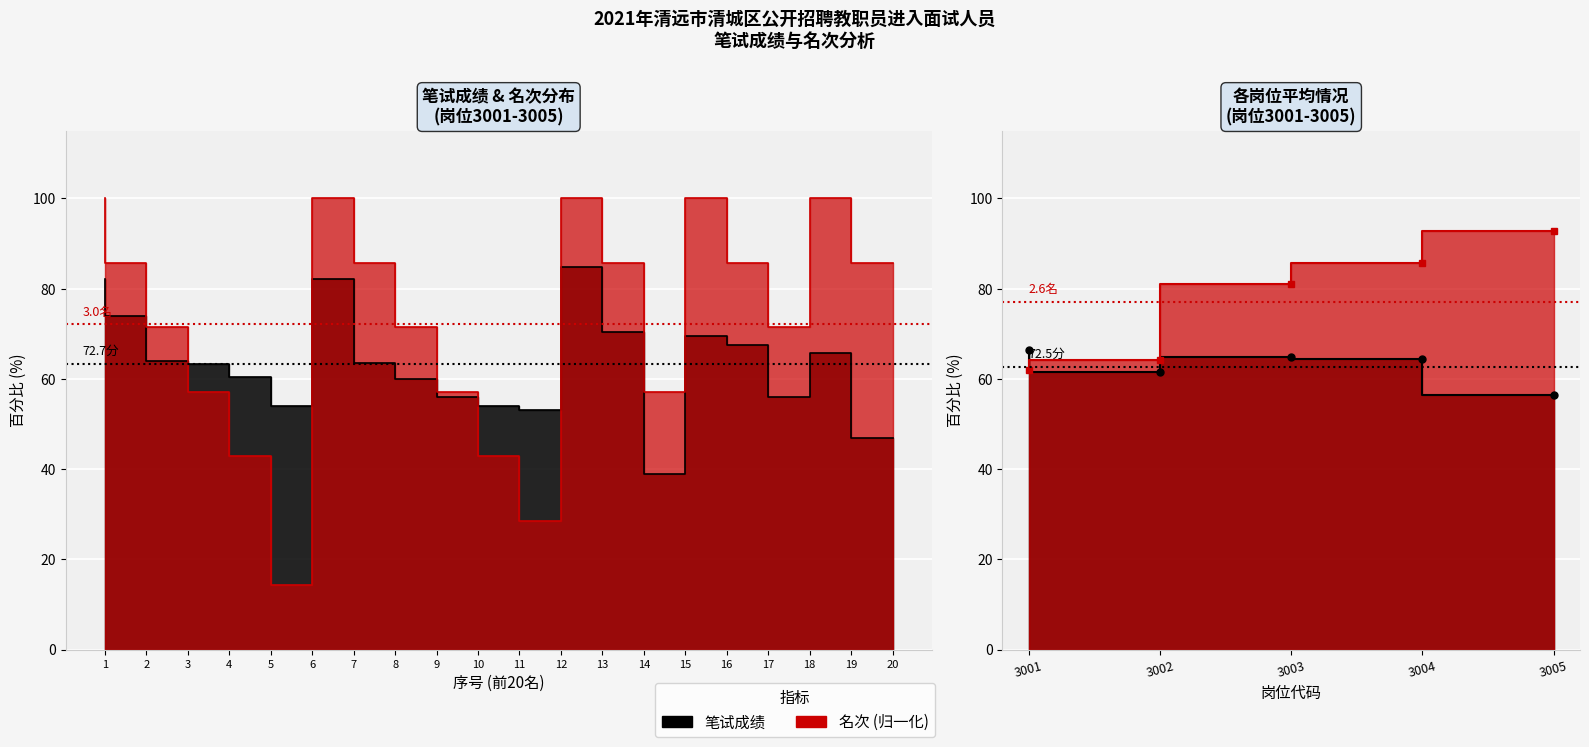

Where do 名次 and 笔试成绩 first cross each other?

3 and 4